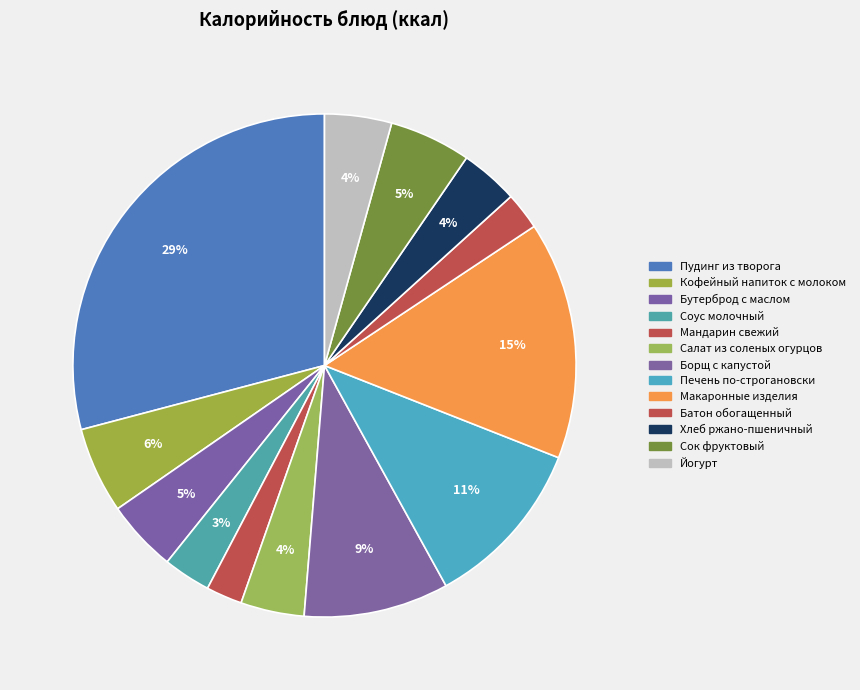

To the nearest percent, what is the difference between the largest and smallest slice percentages?

27%